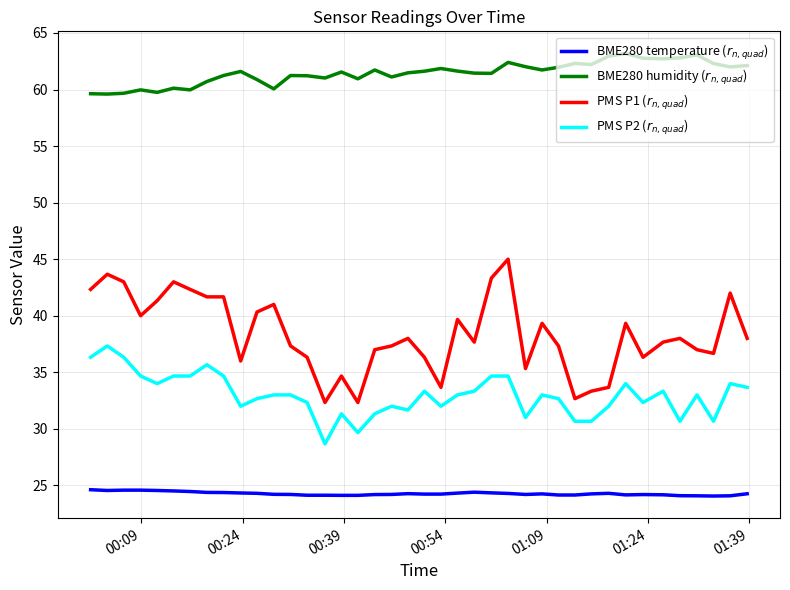

What is the maximum value shown in the chart?

63.2